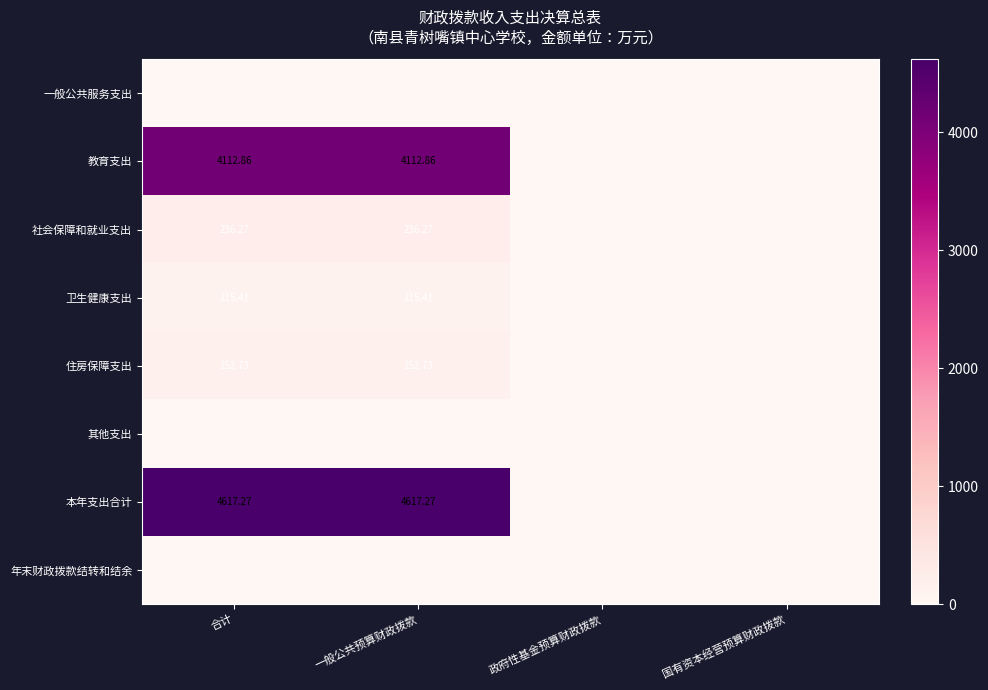

At which label does 教育支出 reach its peak?

合计